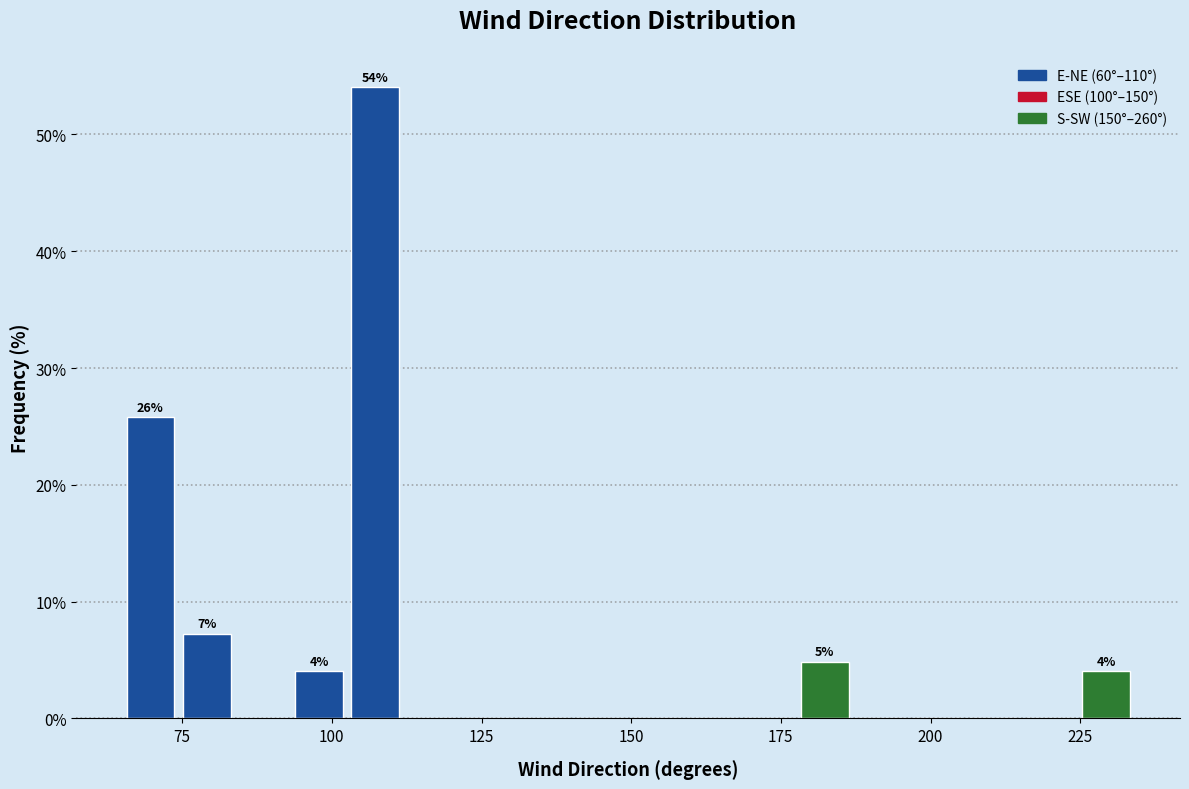

Read against the x-axis, roughly where is the centre of the tallest bar?

105